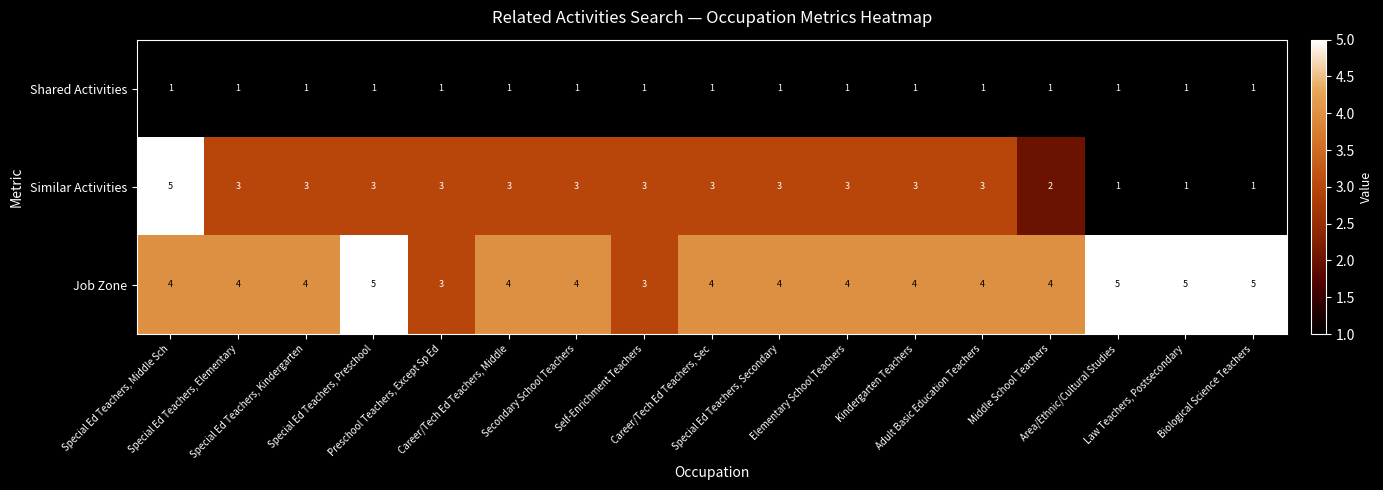

What is the sum of all Similar Activities values?

46